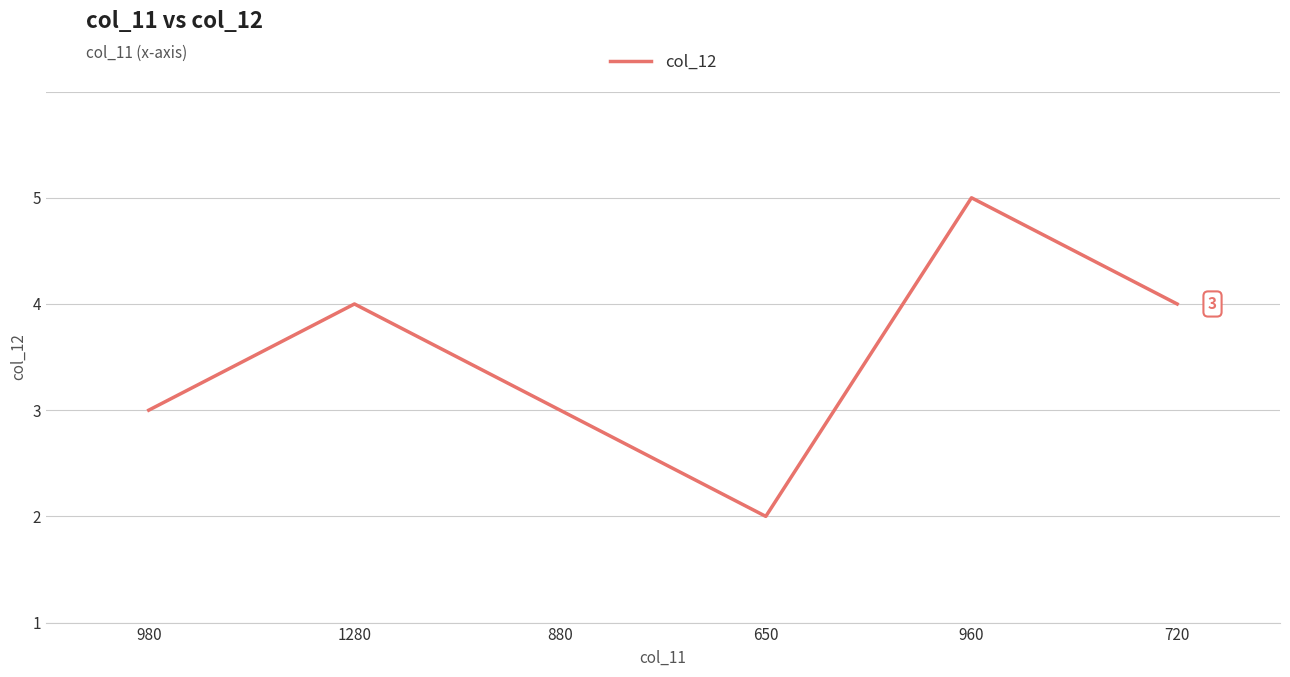

True or false: the data shows 3 at 720.

True